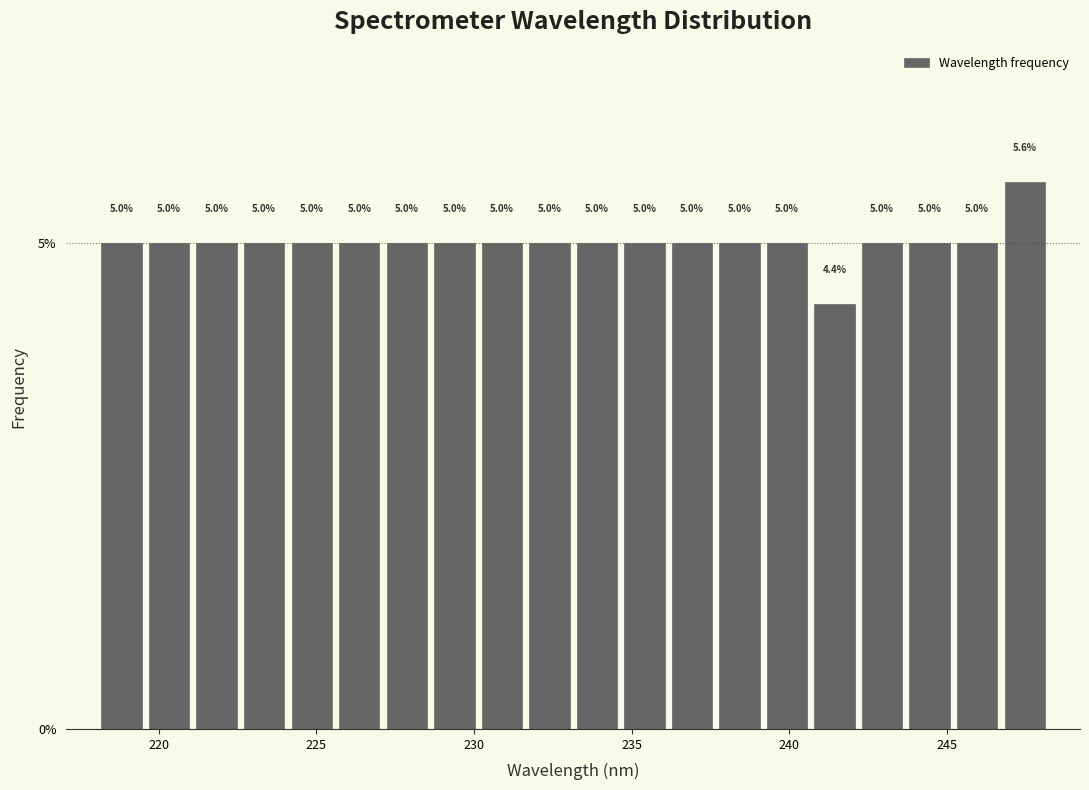

Read against the x-axis, roughly where is the centre of the tallest bar?

247.5